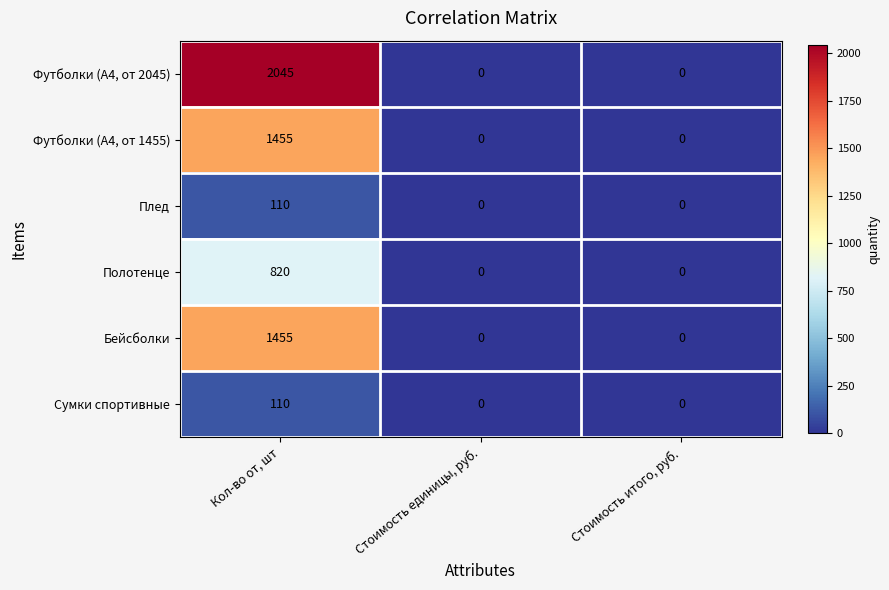

Reading left to right, list all the values displayed in this chart.

Футболки (А4, от 2045): 2045	0	0
Футболки (А4, от 1455): 1455	0	0
Плед: 110	0	0
Полотенце: 820	0	0
Бейсболки: 1455	0	0
Сумки спортивные: 110	0	0